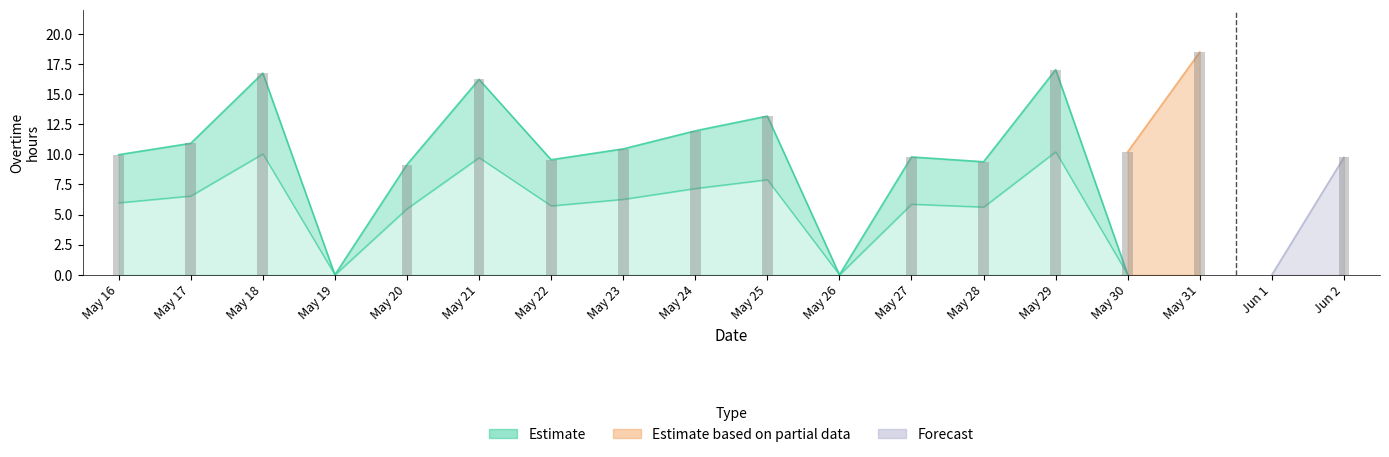

Which series has the widest spread of values?

Estimate